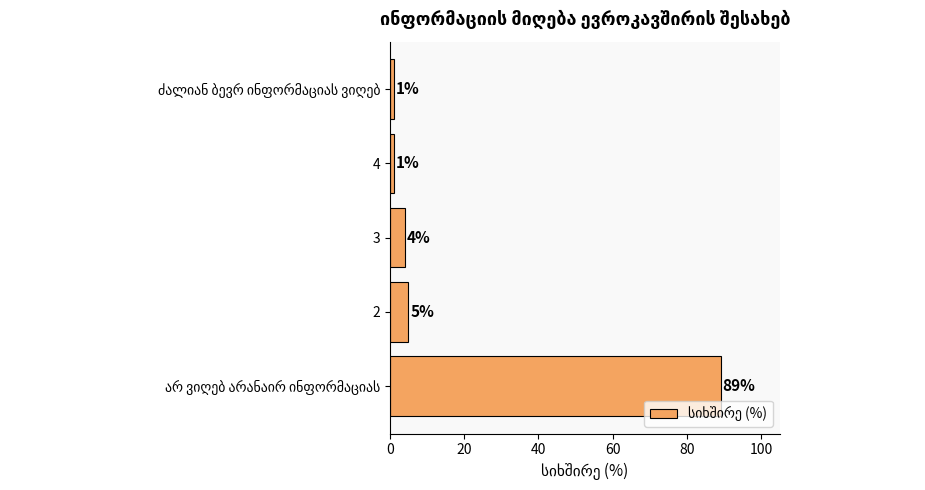

Count the number of data series in this chart.

1